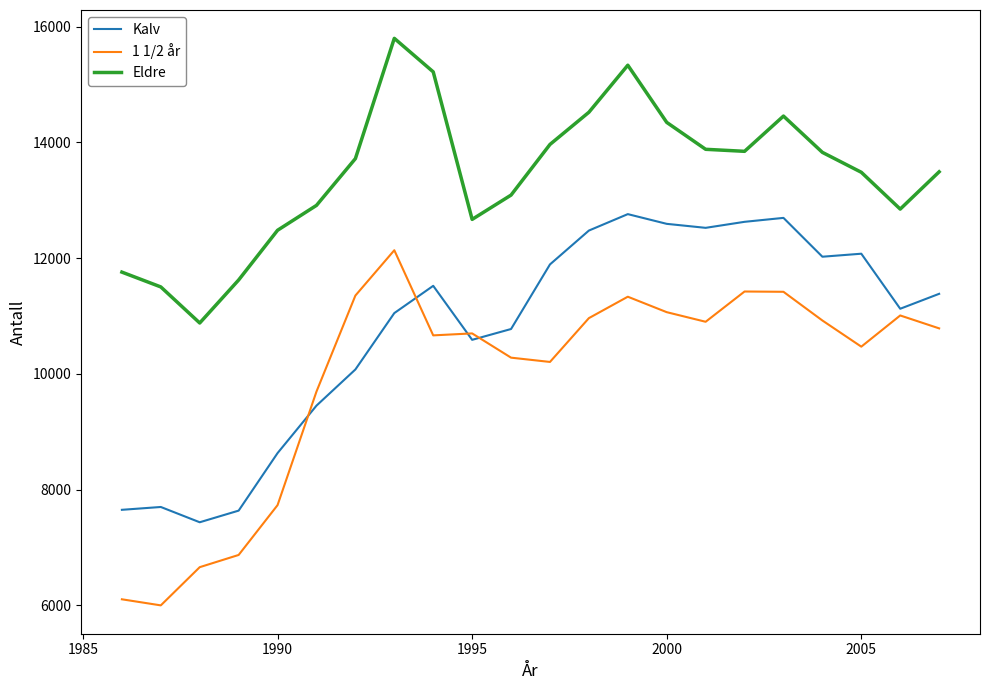

At how many categories does at least one series exceed 6667?

22